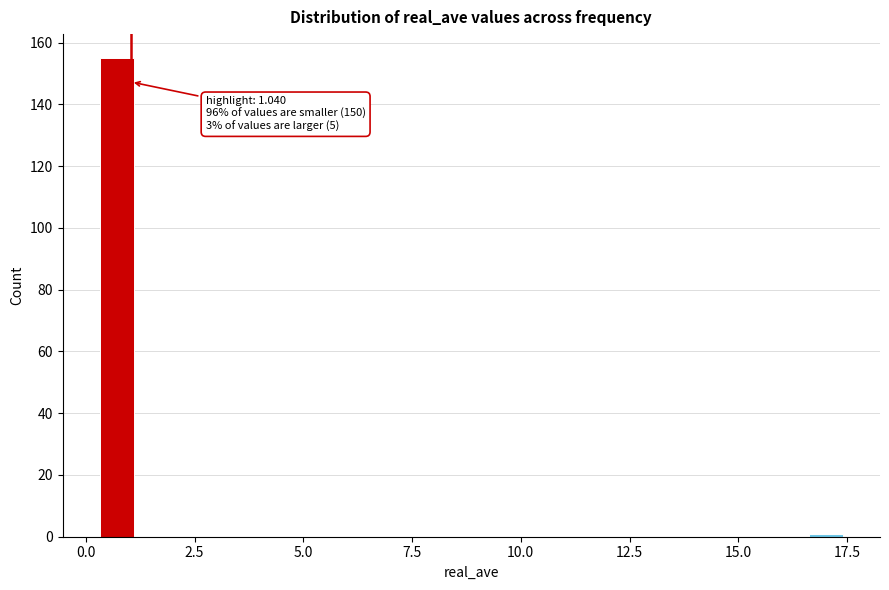

Around what value on the x-axis is the tallest bar? Give the approximate position of its centre, as read against the axis.

0.5